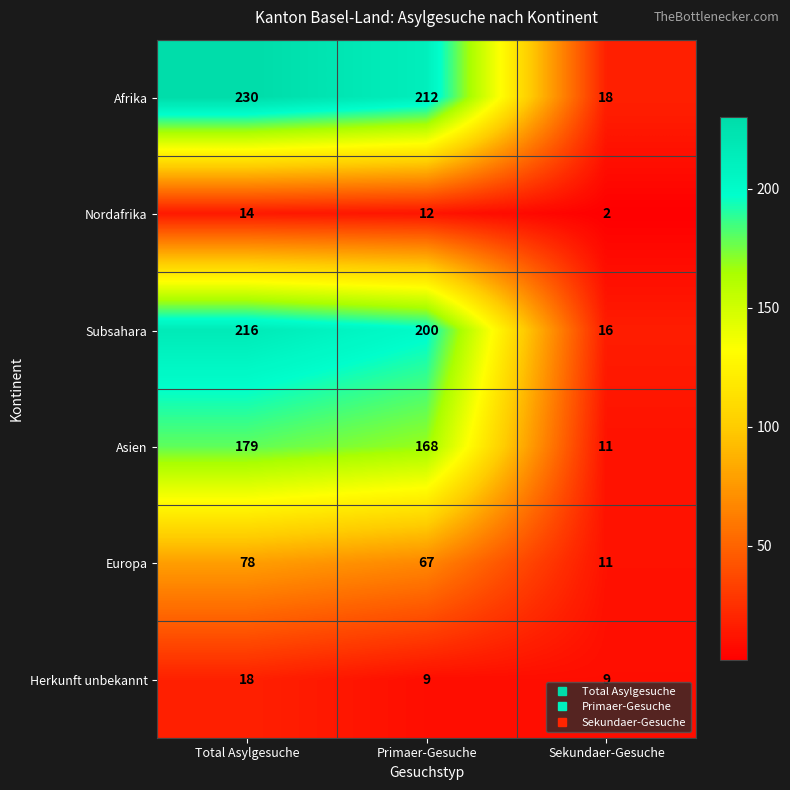

What value does the Europa series have at Sekundaer-Gesuche, to the nearest 10?

10